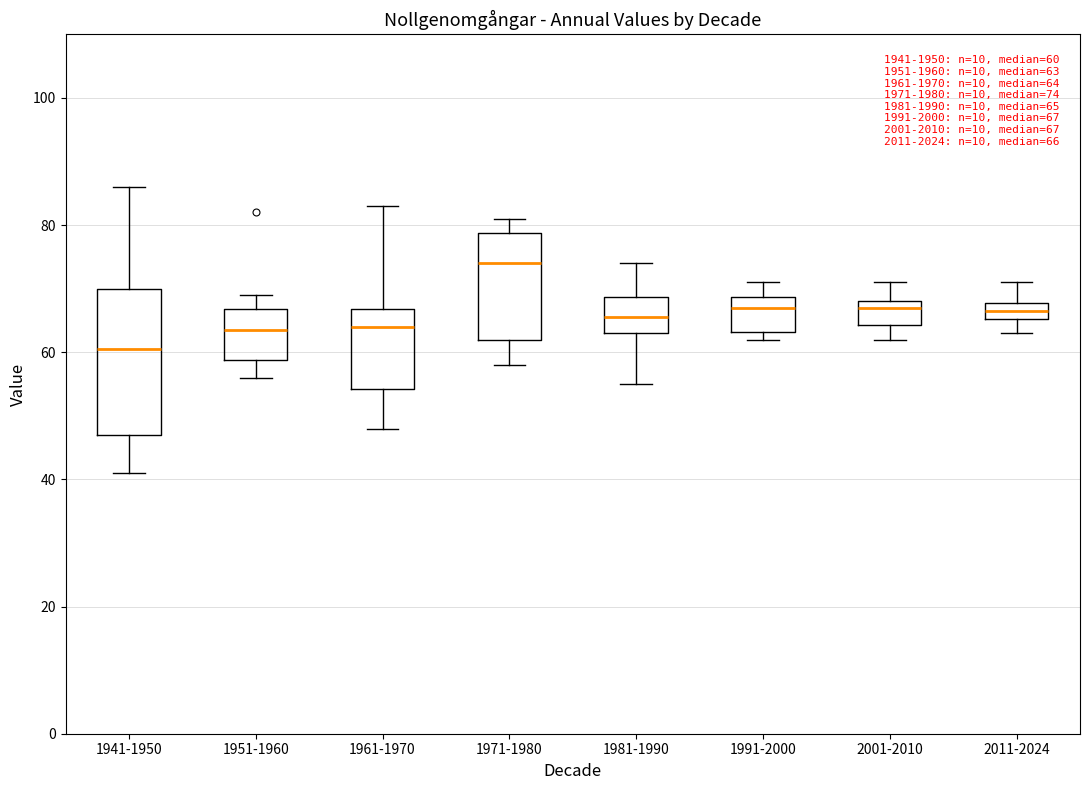

Which box is the tallest, from its lower edge to its upper edge?

1941-1950